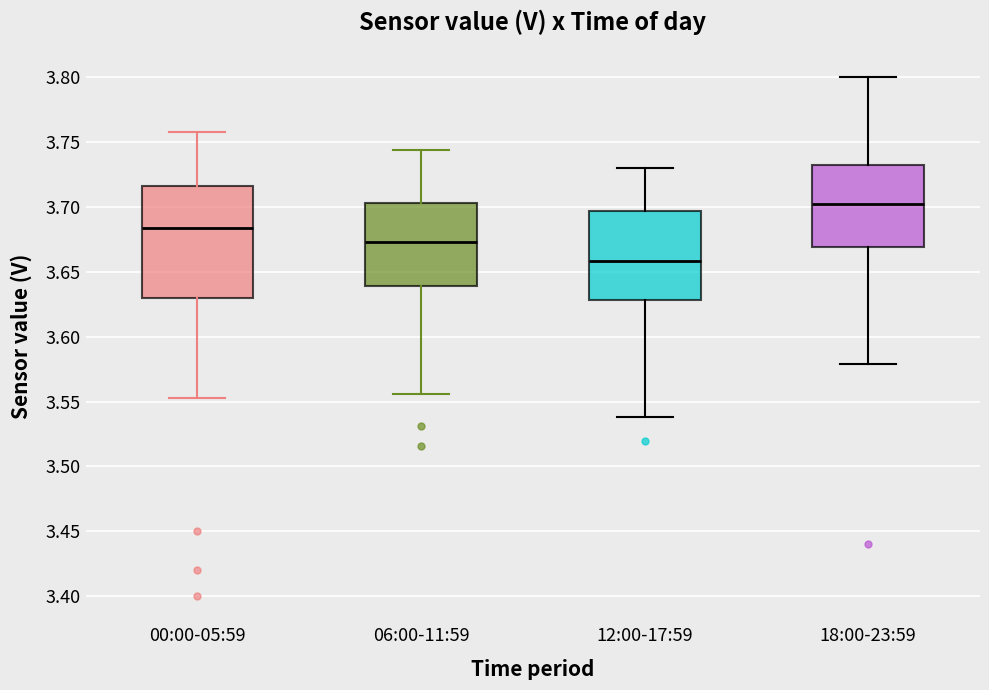

Which box has the highest median line?

18:00-23:59